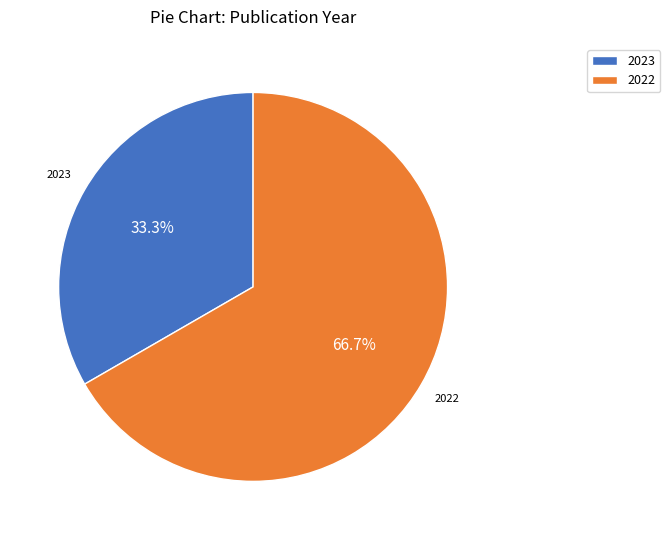

How many slices are in this pie chart?

2